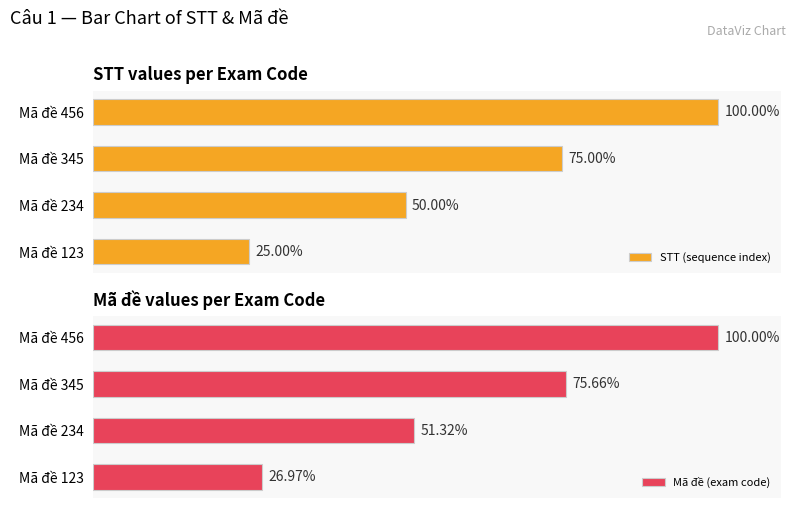

At which label is STT (sequence index) closest to 62?

Mã đề 234